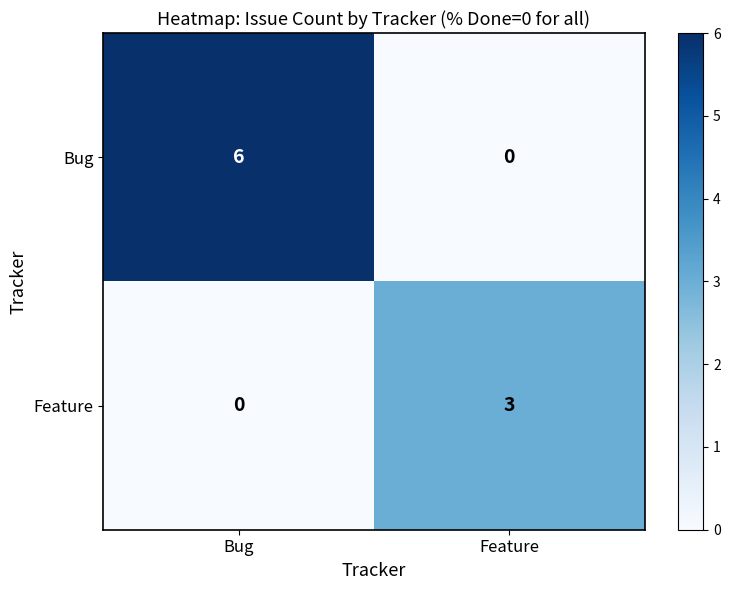

What is the difference between the Bug values at Bug and Feature?

6